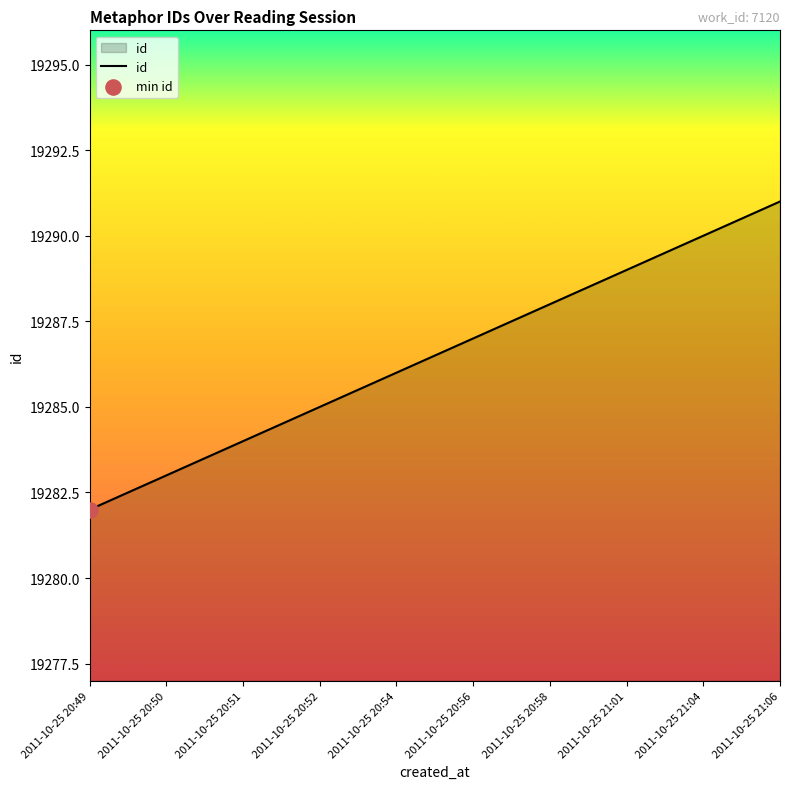

Which has a higher value, 2011-10-25 20:58 or 2011-10-25 20:50?

2011-10-25 20:58